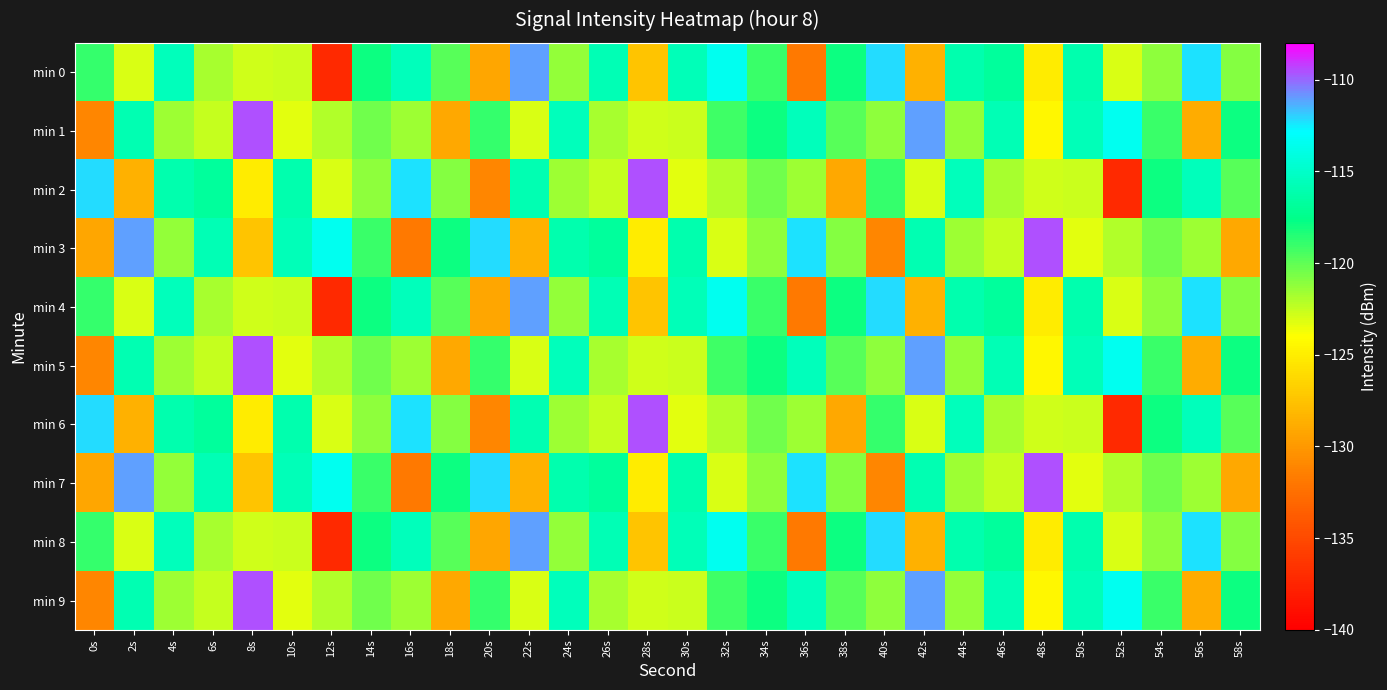

What is the total value across all series at 10s?

-1201.5